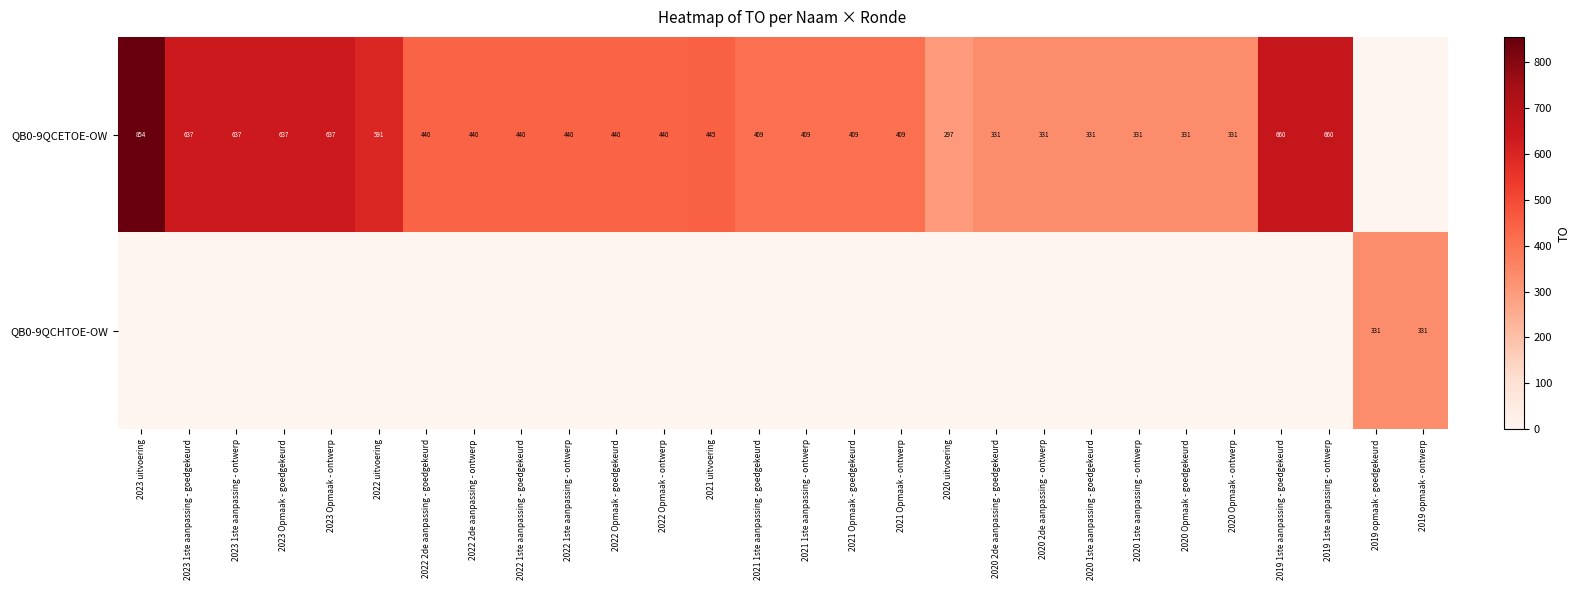

Is it true that QB0-9QCETOE-OW equals 182 at 2022 Opmaak - ontwerp?

False